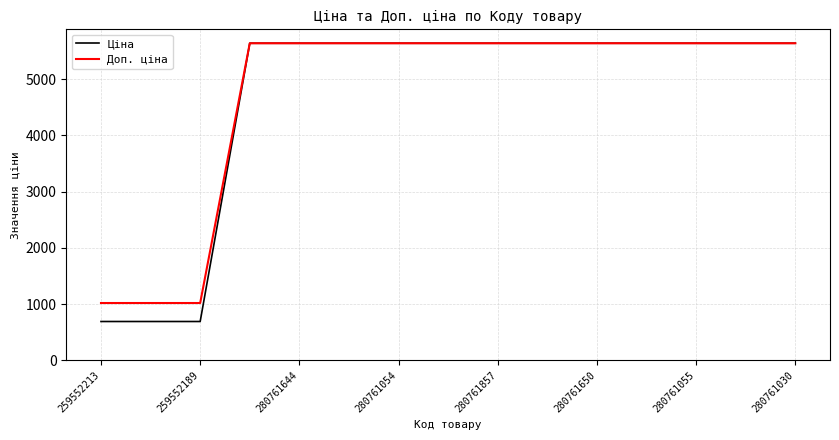

What is the greatest value displayed?

5636.0